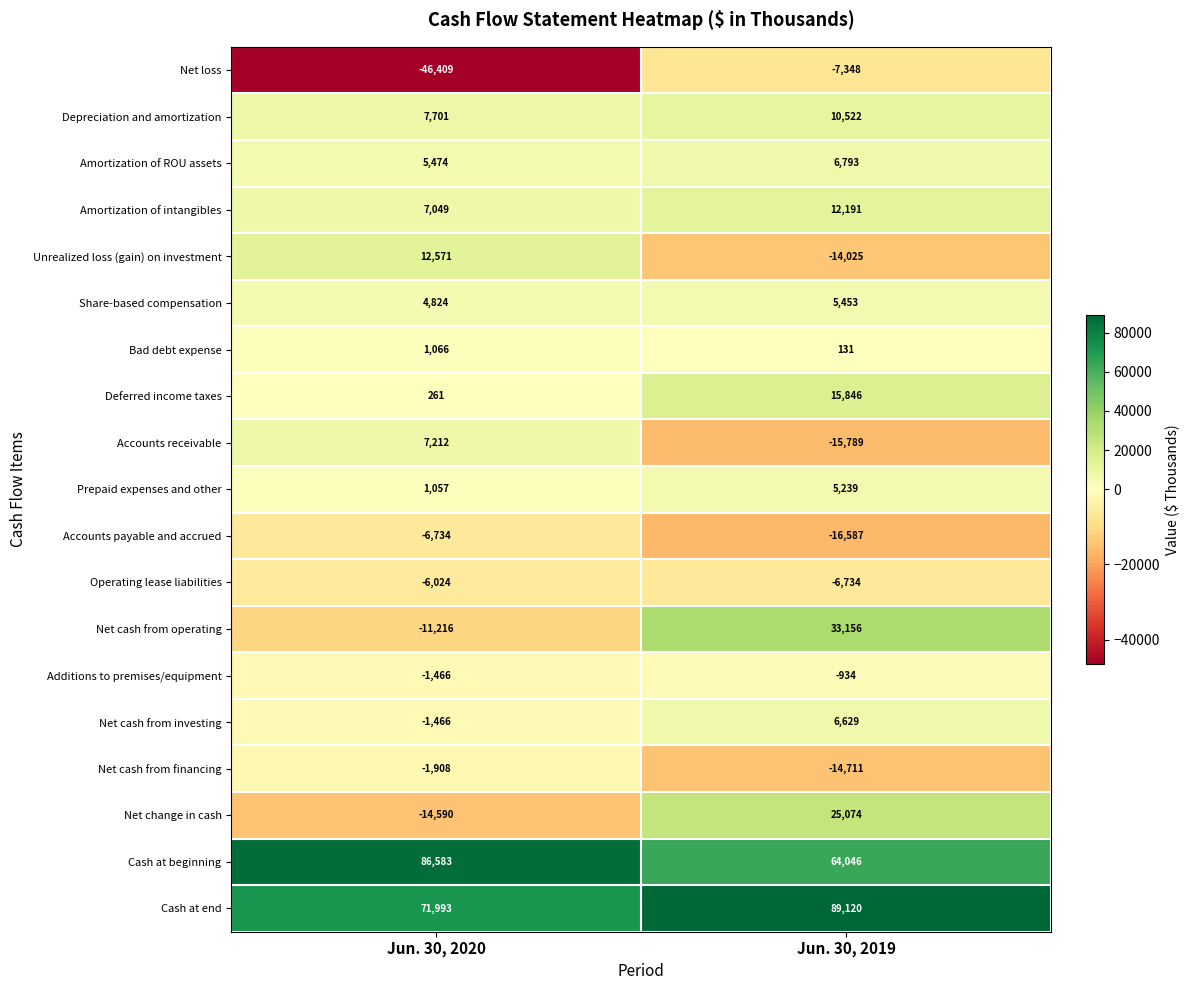

Is it true that Unrealized loss (gain) on investment equals -7826 at Jun. 30, 2019?

False